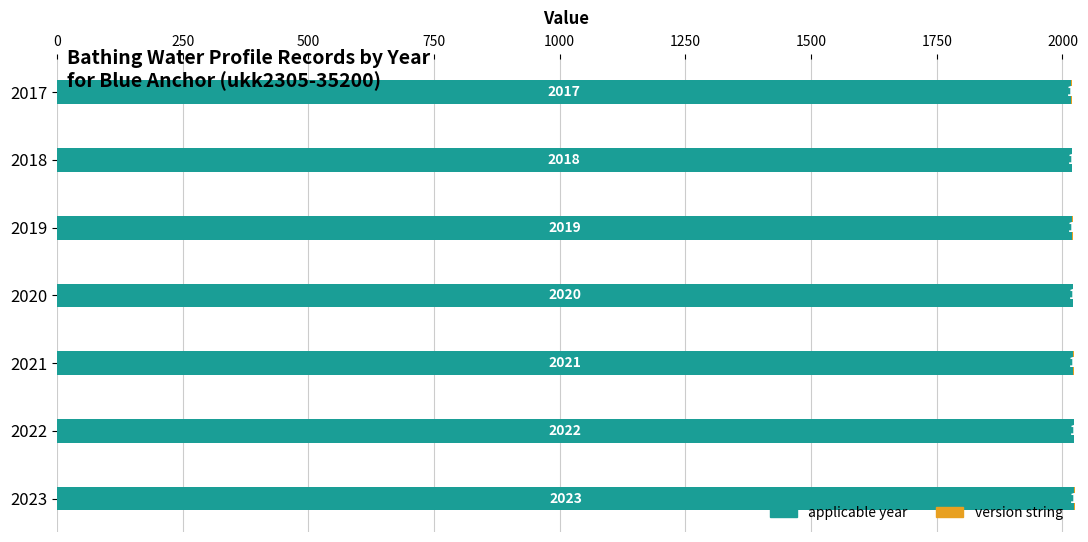

Where is applicable year nearest to the value 2020?

2020